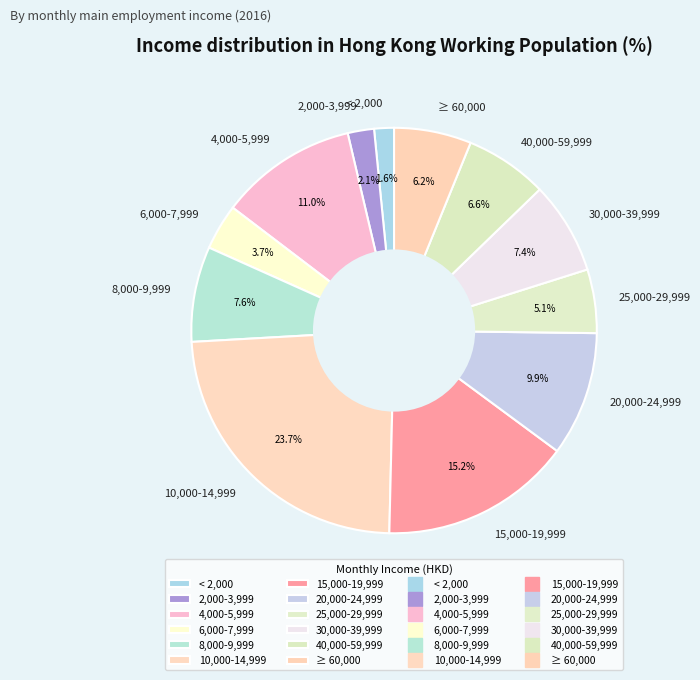

Is there a majority slice in this chart?

No